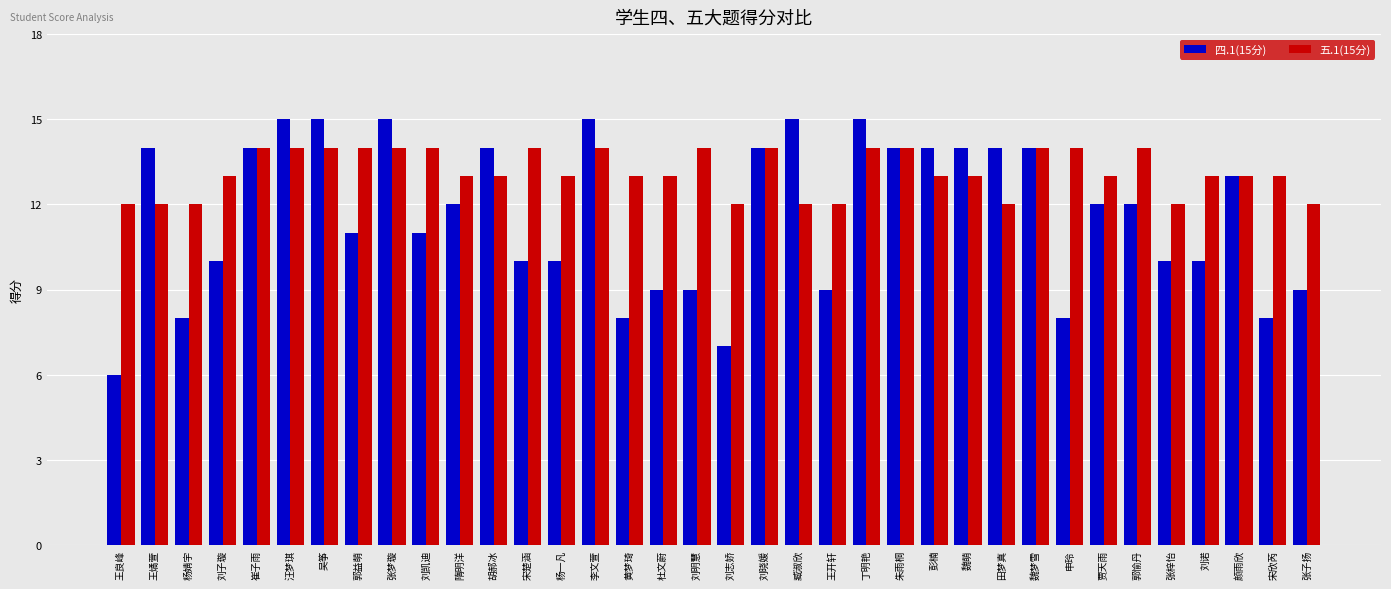

True or false: 四.1(15分) has a value of 6 at 王良峰.

True